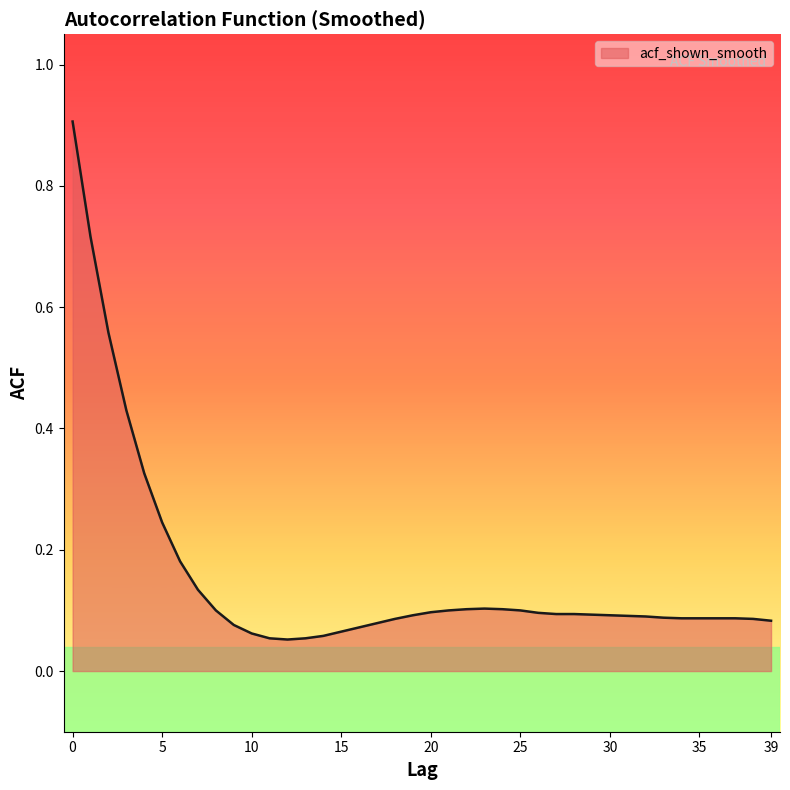

What is the greatest value displayed?

0.9